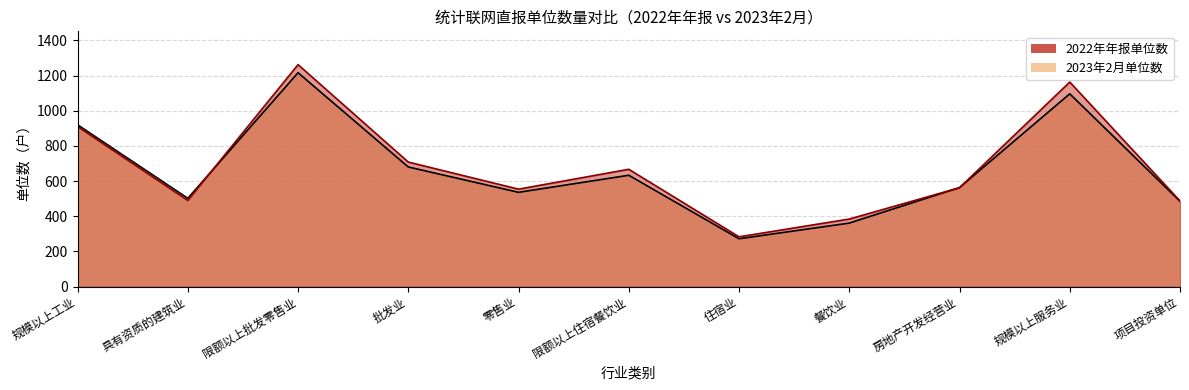

True or false: 2022年年报单位数 and 2023年2月单位数 cross at least once.

True